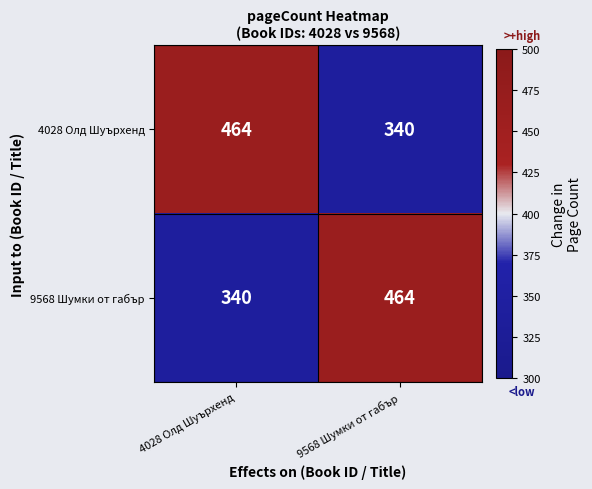

What is the sum of the 4028 Олд Шуърхенд values at 4028 Олд Шуърхенд and 9568 Шумки от габър?

804